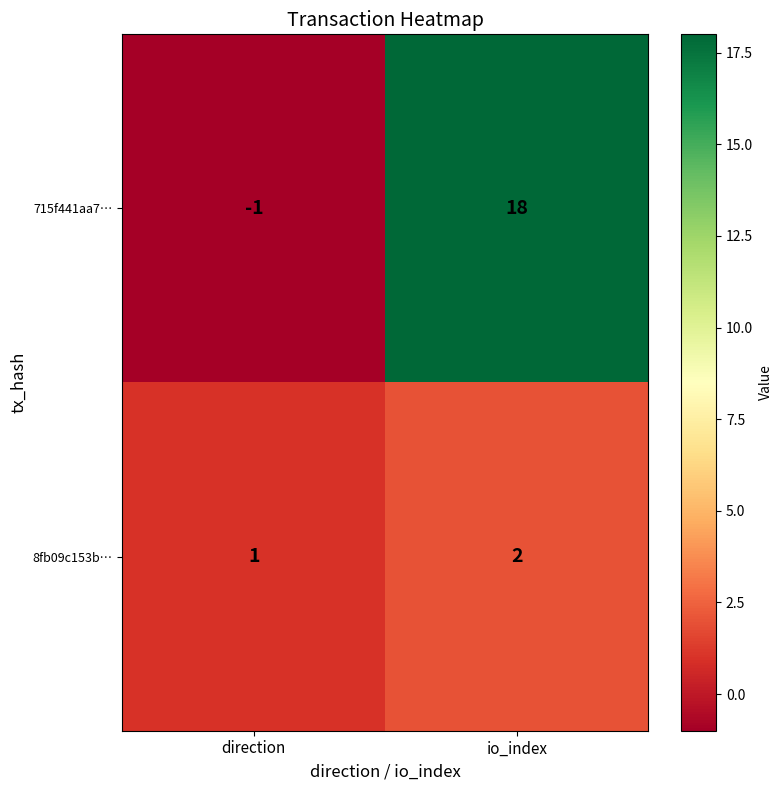

What is the difference between the highest and lowest values at direction?

2